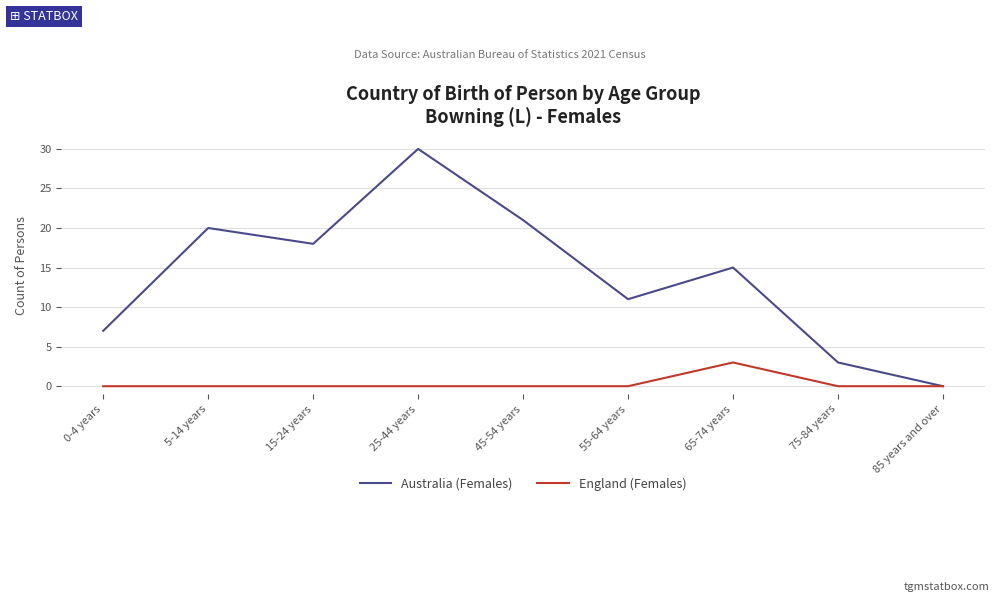

How many lines are shown in the chart?

2